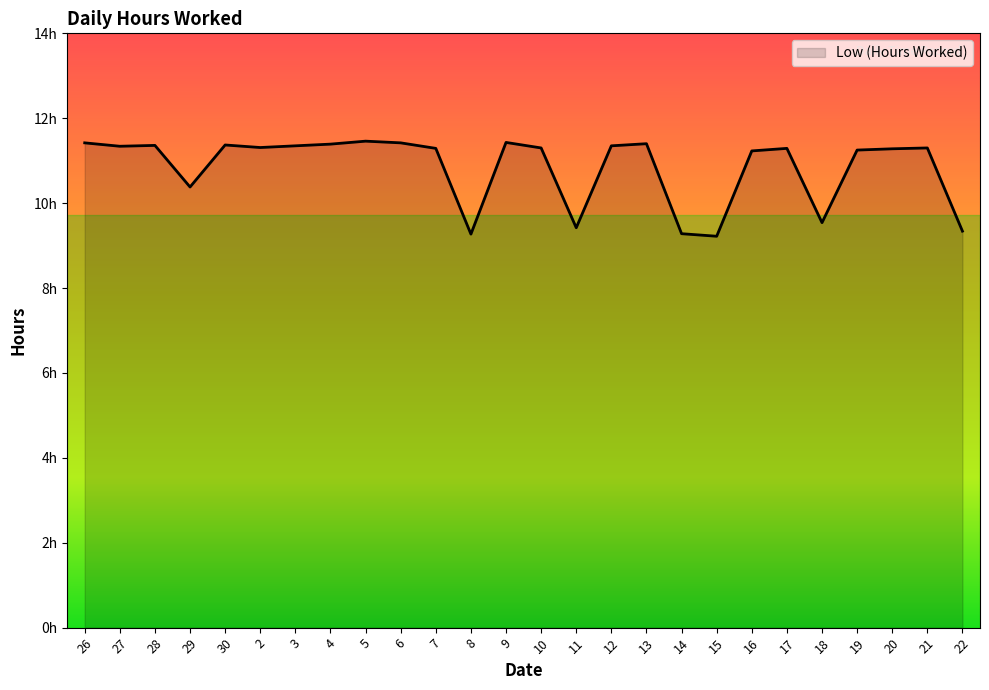

Is this an area chart (filled region under the line)?

Yes